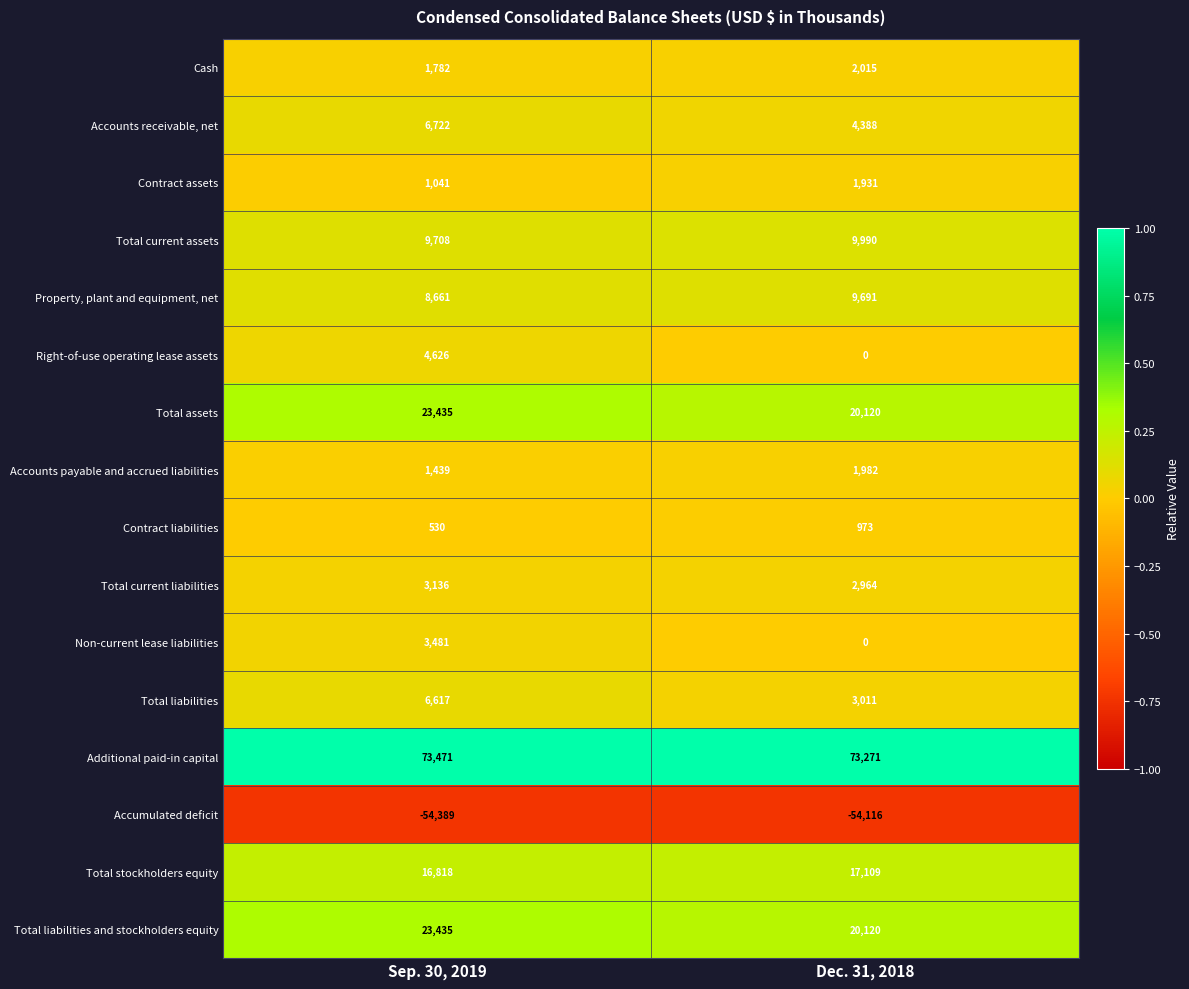

What is the smallest value displayed?

-54389